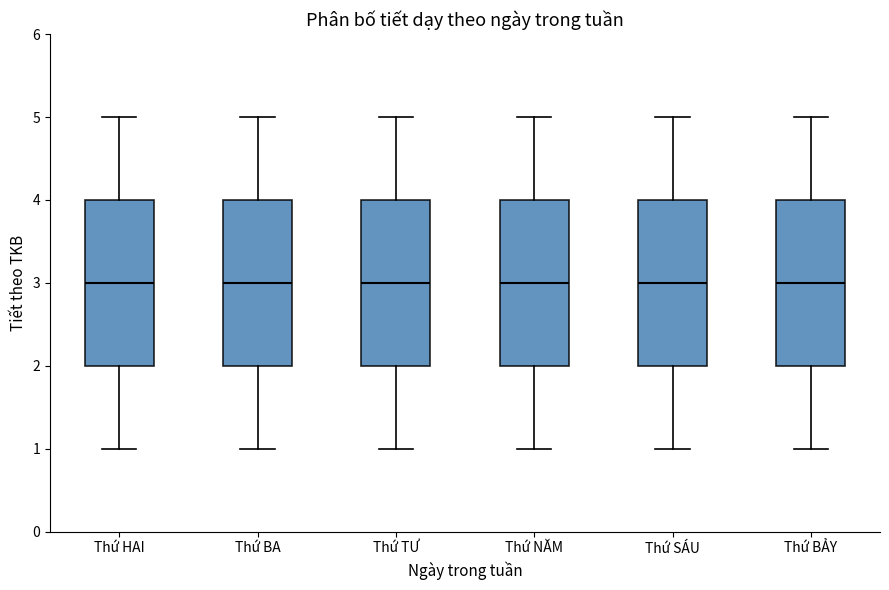

Reading left to right, read every box against the y-axis: the position of its median line, the range the box covers, and the ends of its whiskers. The values are not printed on the chart, so give them approximately, as read against the axis.

Thứ HAI: median 3, box 2 to 4, whiskers 1 to 5
Thứ BA: median 3, box 2 to 4, whiskers 1 to 5
Thứ TƯ: median 3, box 2 to 4, whiskers 1 to 5
Thứ NĂM: median 3, box 2 to 4, whiskers 1 to 5
Thứ SÁU: median 3, box 2 to 4, whiskers 1 to 5
Thứ BẢY: median 3, box 2 to 4, whiskers 1 to 5